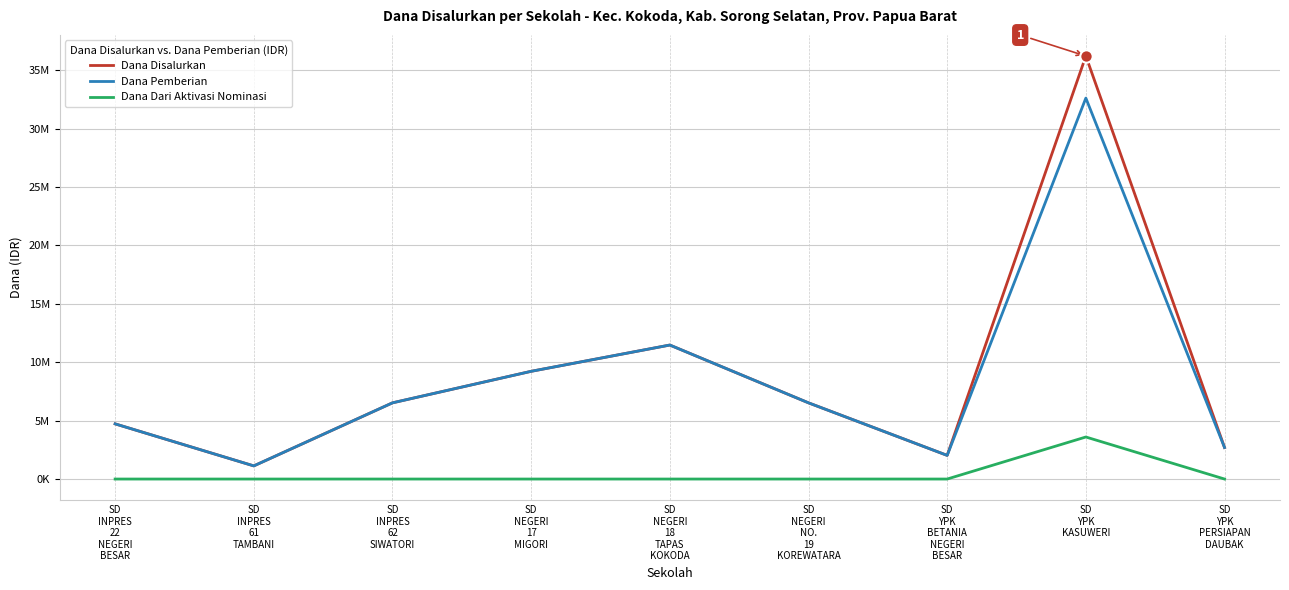

What is the total value across all series at SD
INPRES
62
SIWATORI?

13050000